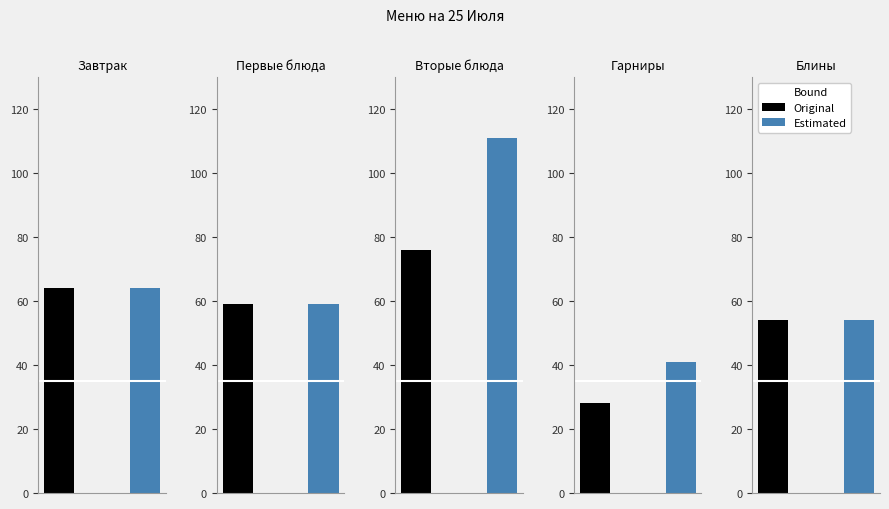

Rank the series at Вторые блюда from highest to lowest value.

Estimated, Original